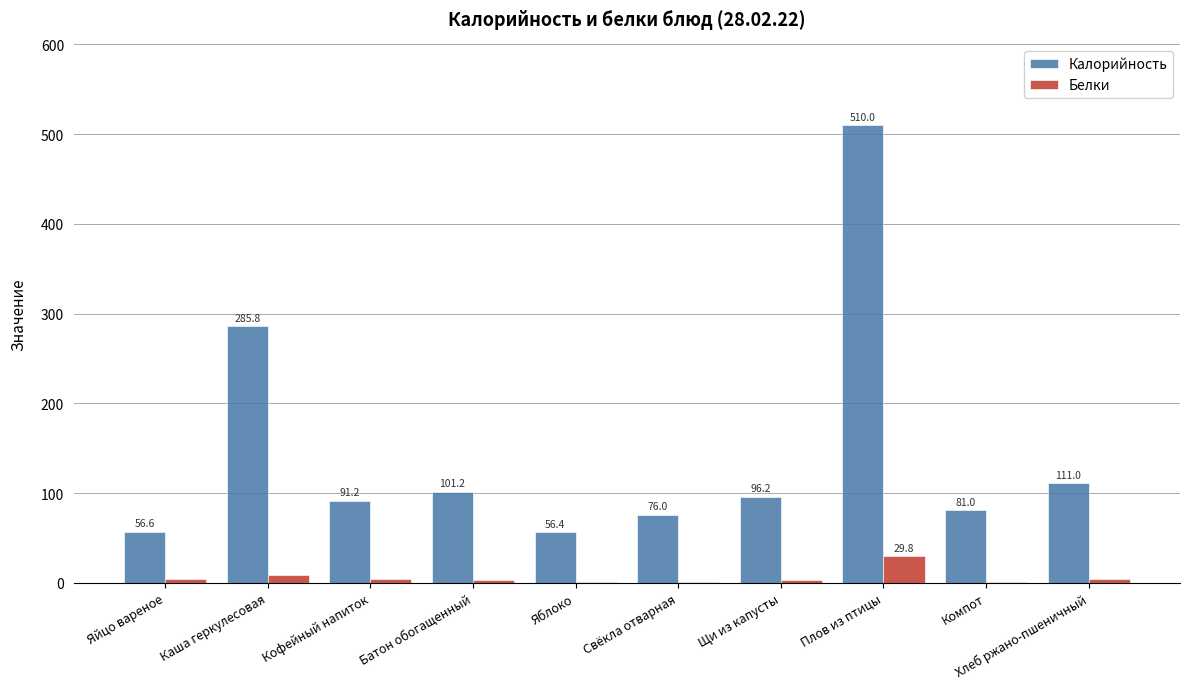

Which series has the largest total across all categories?

Калорийность